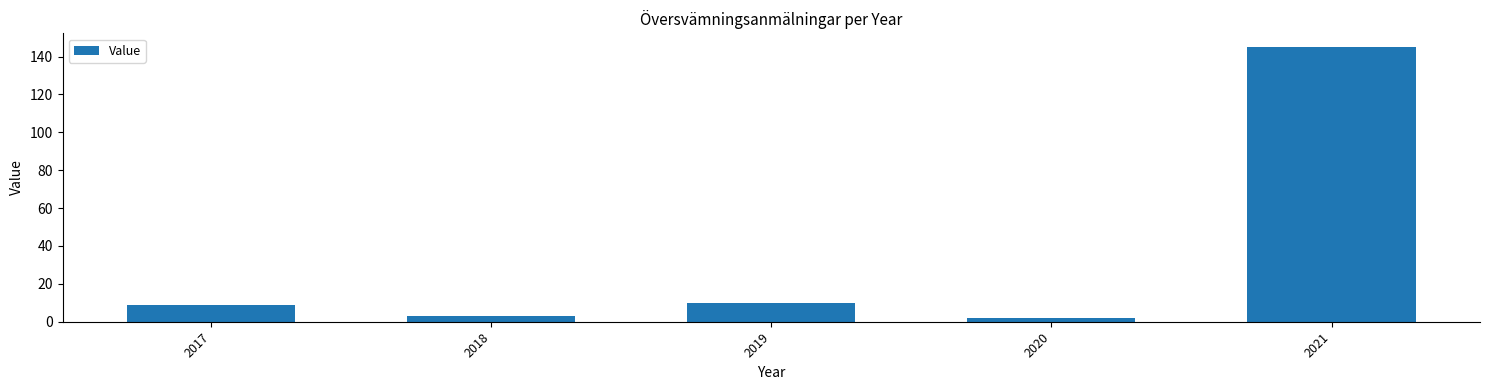

True or false: the data shows 3 at 2018.

True